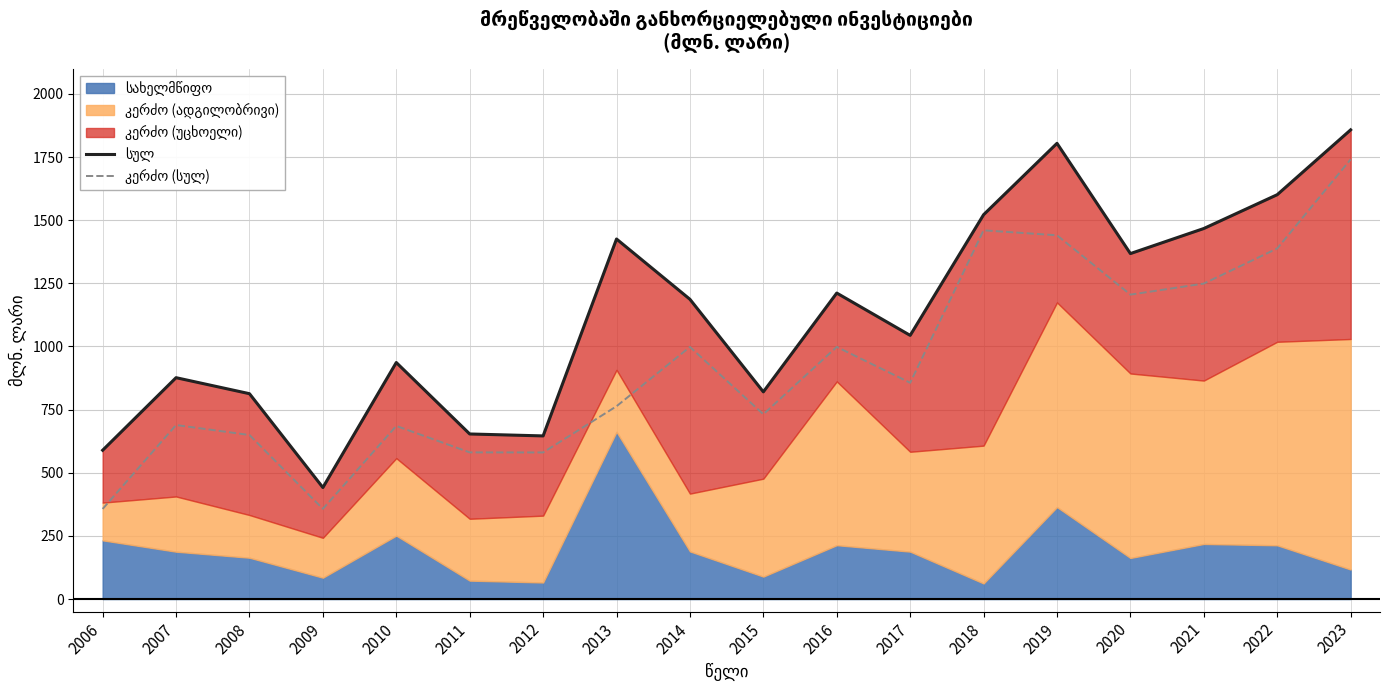

At which category does სულ reach its first local peak?

2007